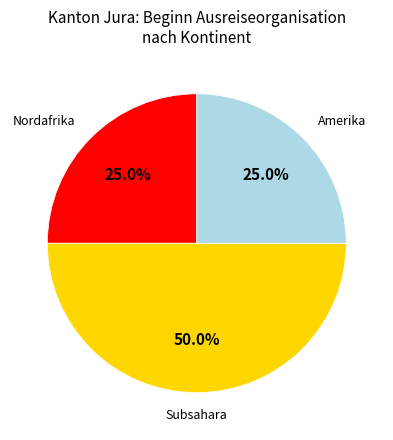

What is the largest slice in the pie chart?

Subsahara